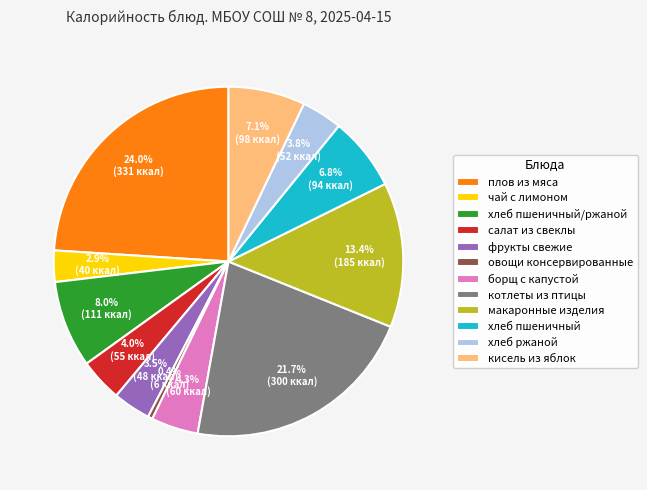

To the nearest percent, what is the difference between the борщ с капустой and кисель из яблок slice percentages?

3%